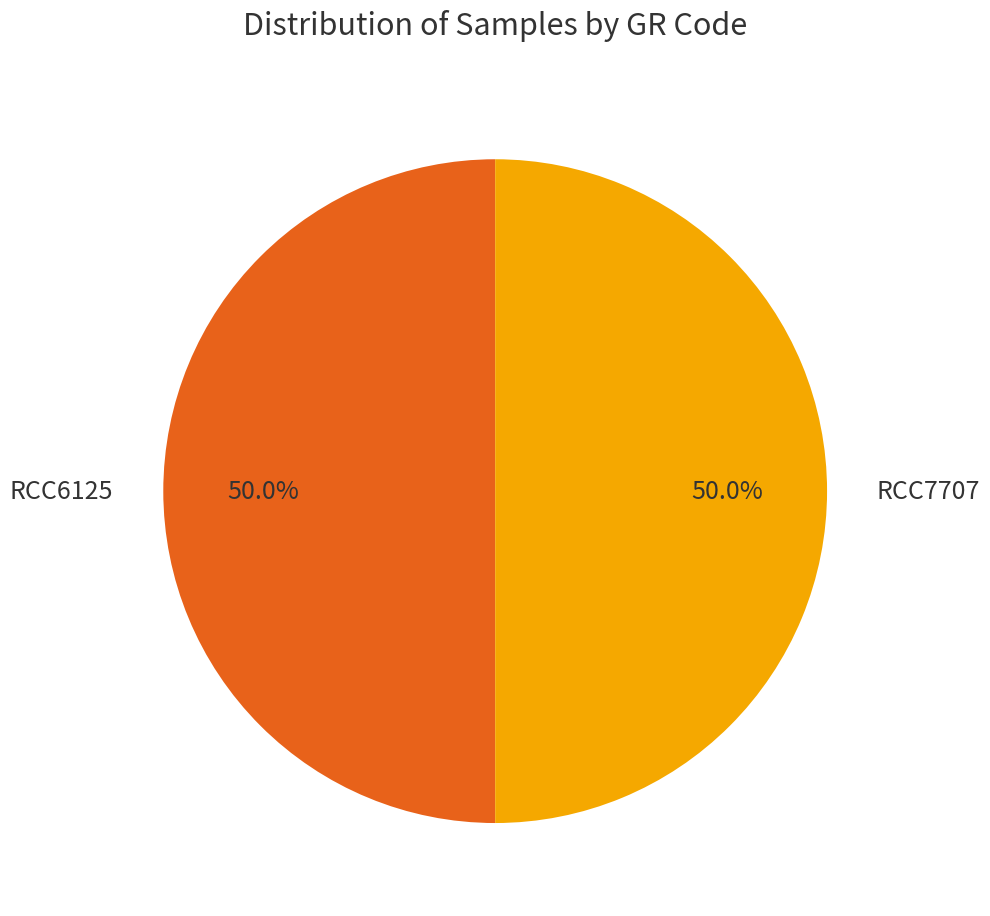

Approximately how many times larger is the value at RCC7707 compared to RCC6125?

1.0